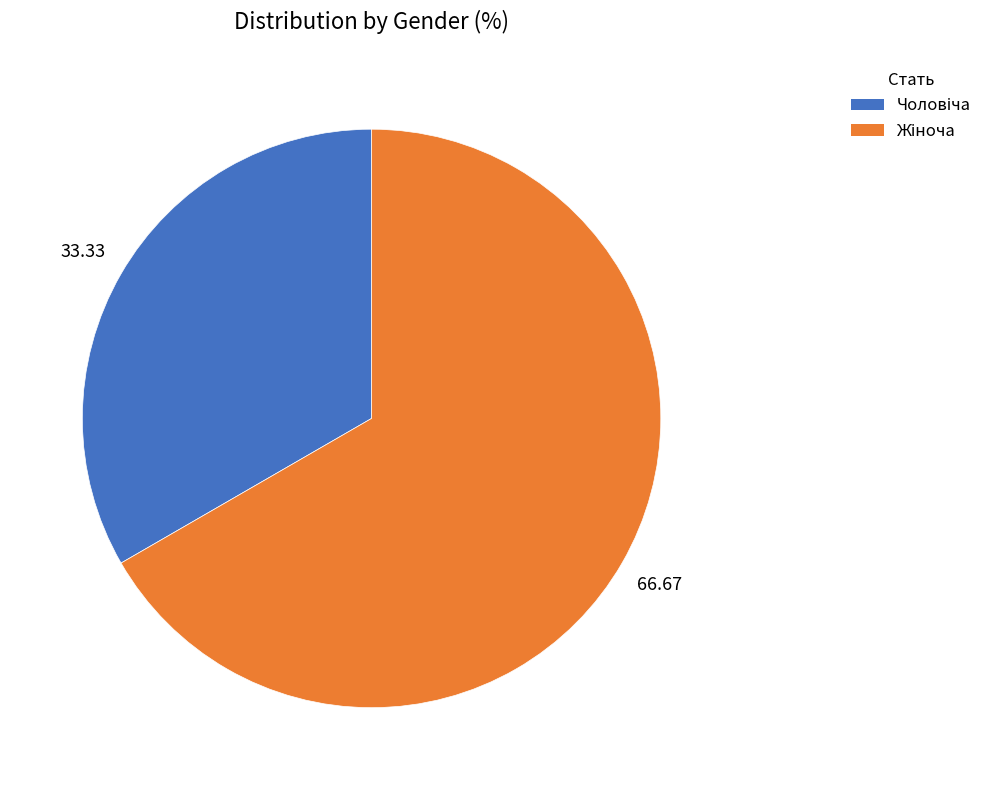

How many slices are in this pie chart?

2